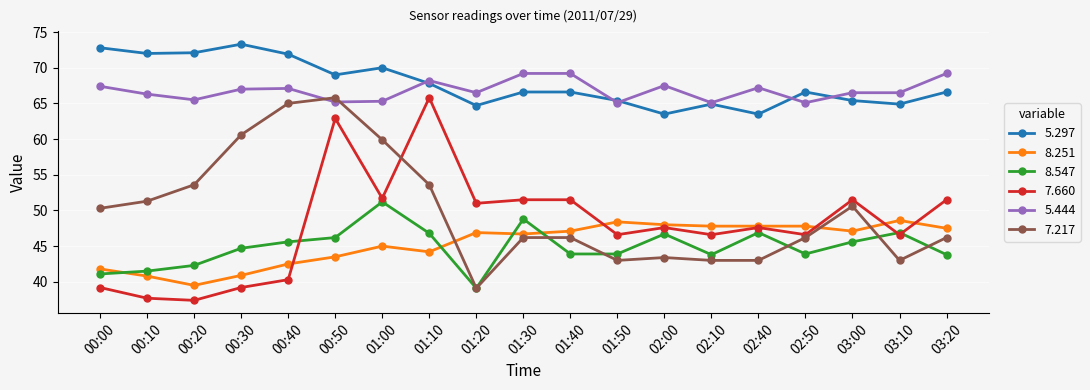

What is the spread (max minus min) of values at 02:40?

24.2